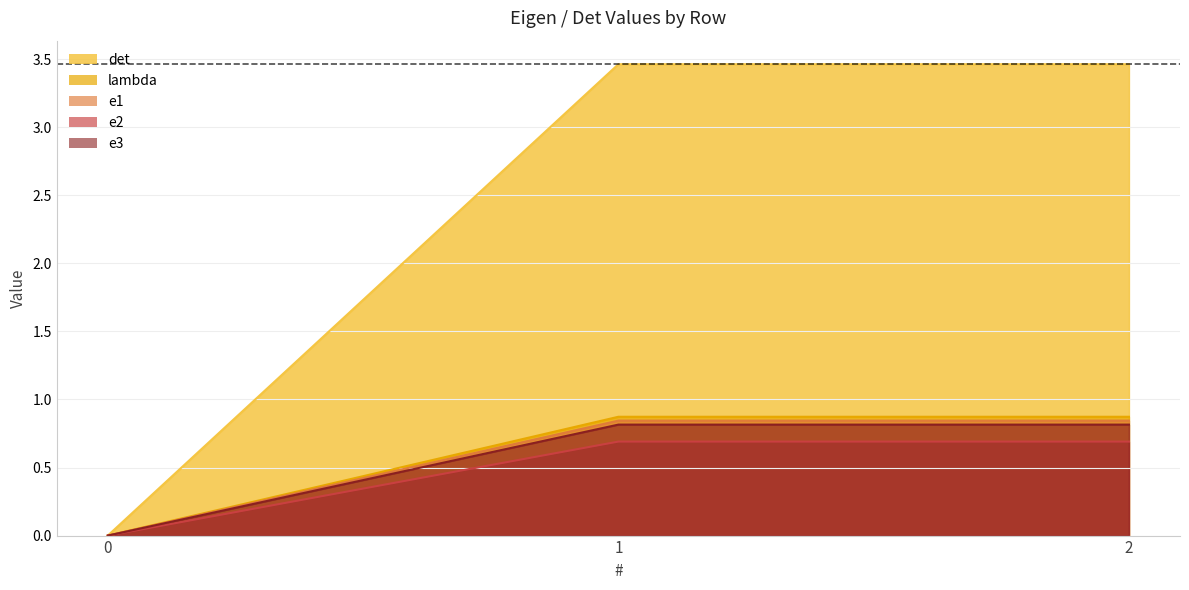

What is the sum of the lambda values at 1 and 0?

0.9